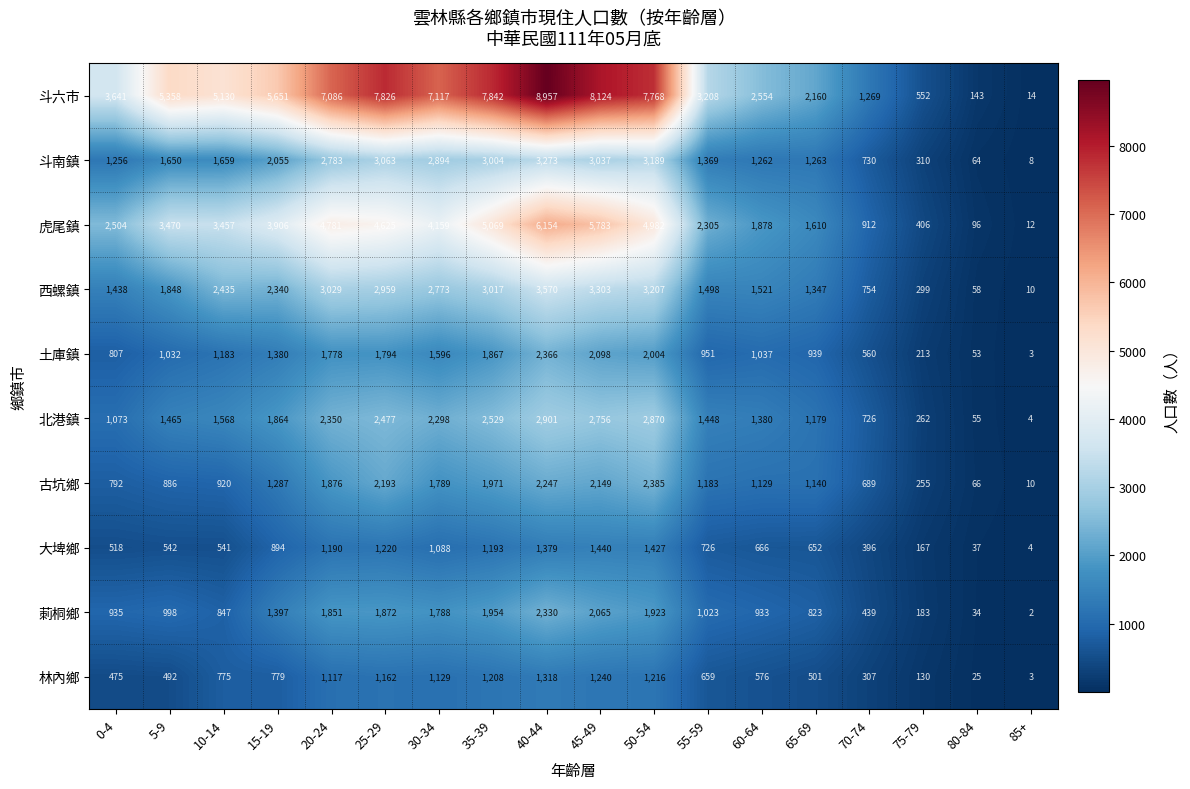

At which category is the sum across all series the highest?

40-44